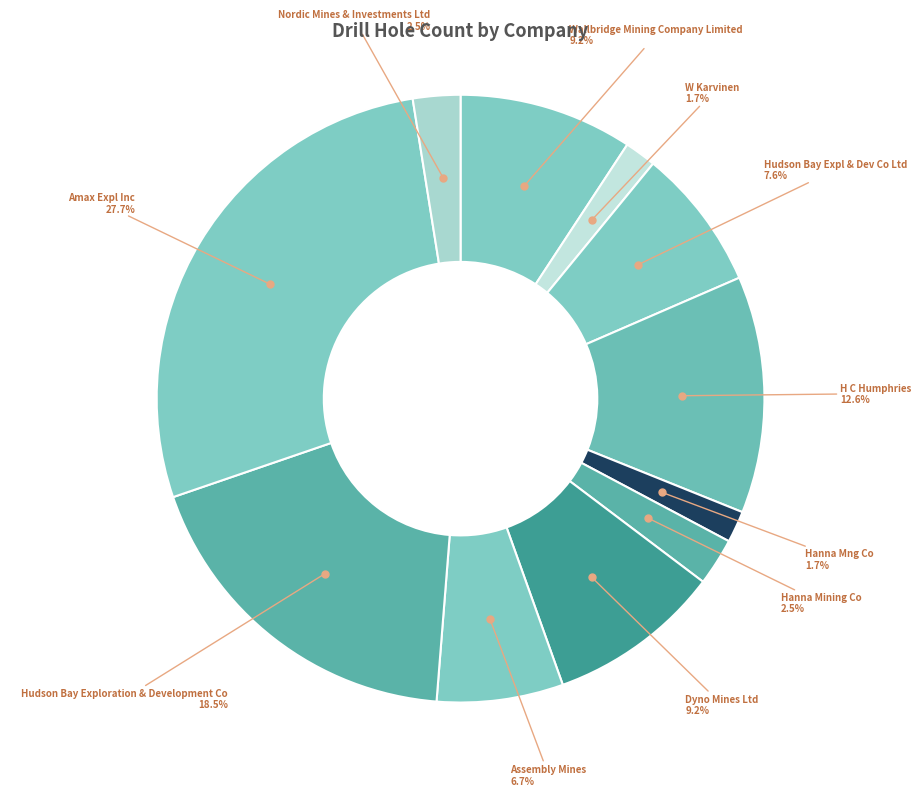

How many segments does this pie chart have?

11